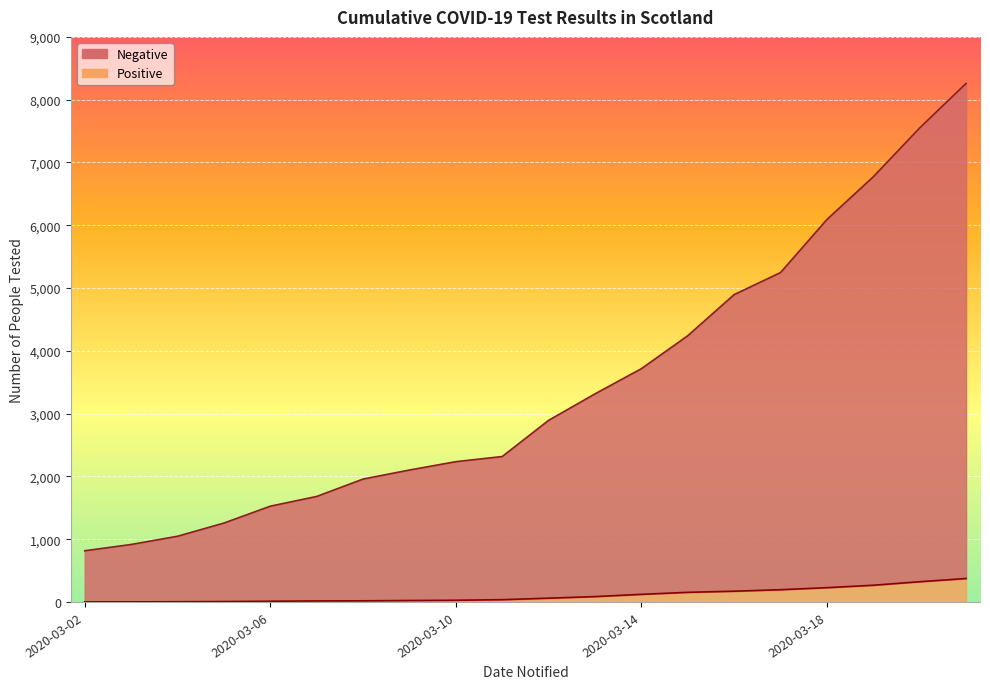

True or false: Positive and Negative intersect in this chart.

False